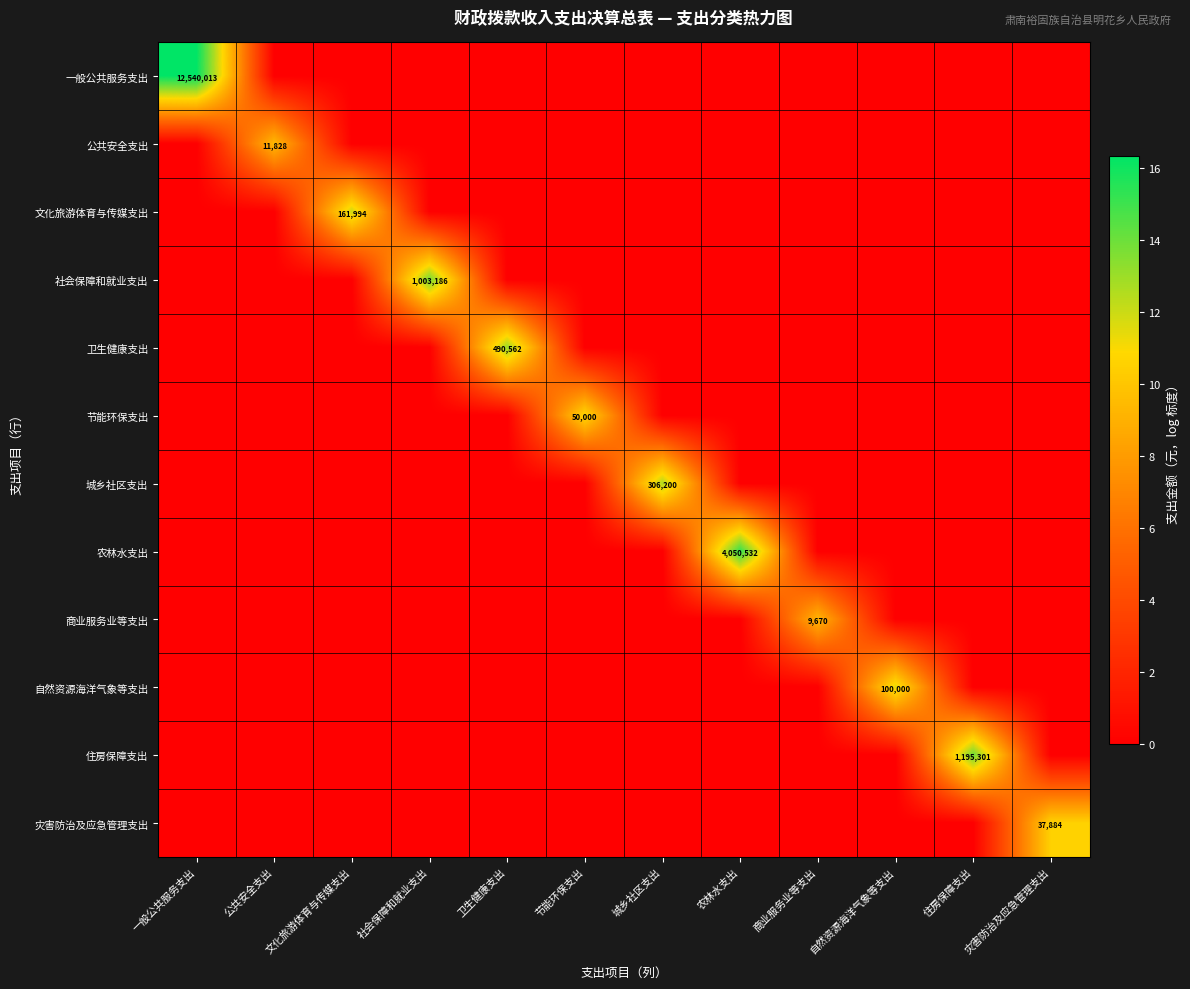

The value of 自然资源海洋气象等支出 at 自然资源海洋气象等支出 is 58661. True or false?

False